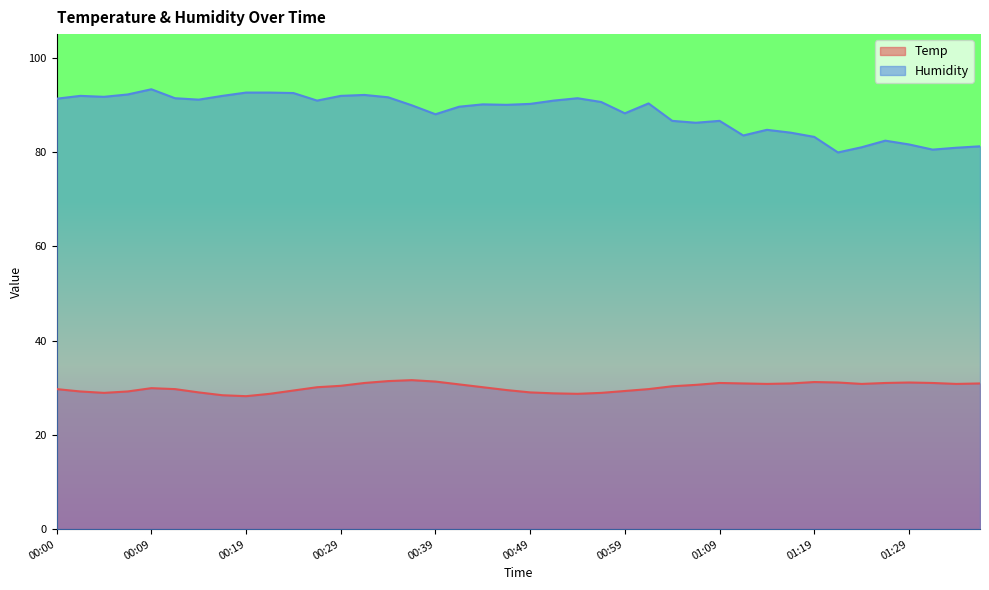

Is it true that Temp equals 30.1 at 00:44?

True